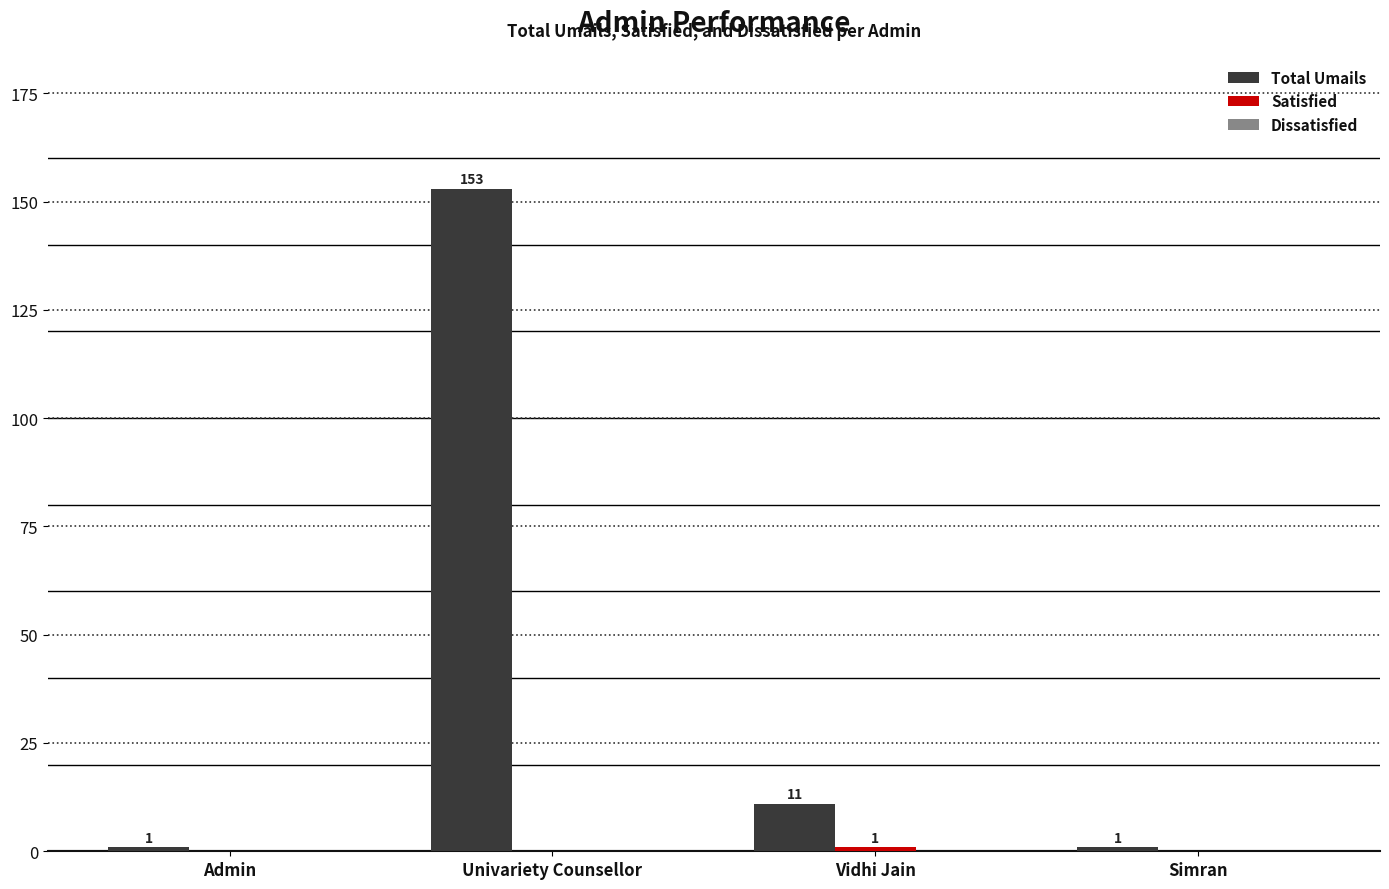

Which series has the largest range (max minus min)?

Total Umails